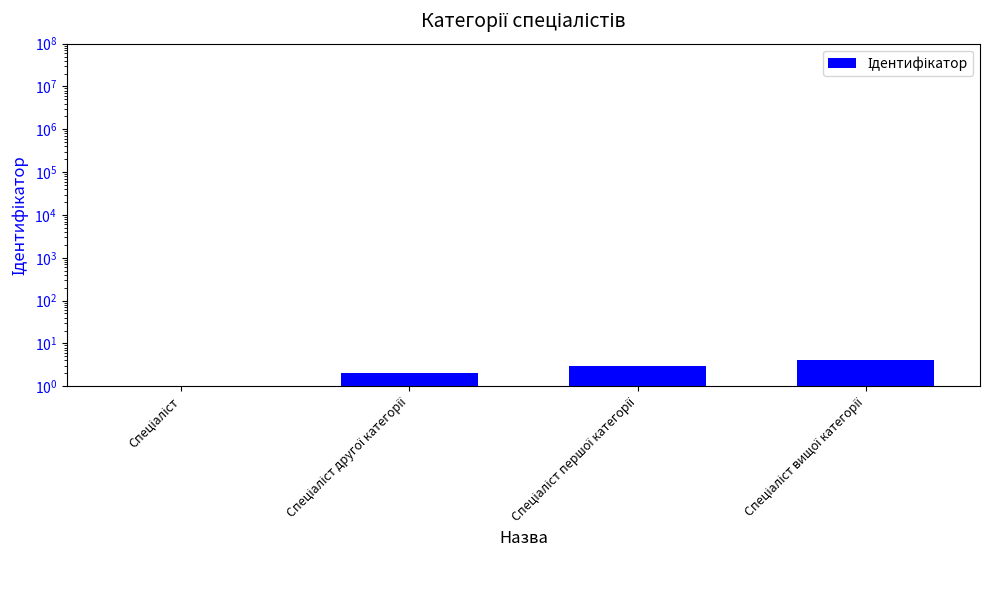

What is the average value?

2